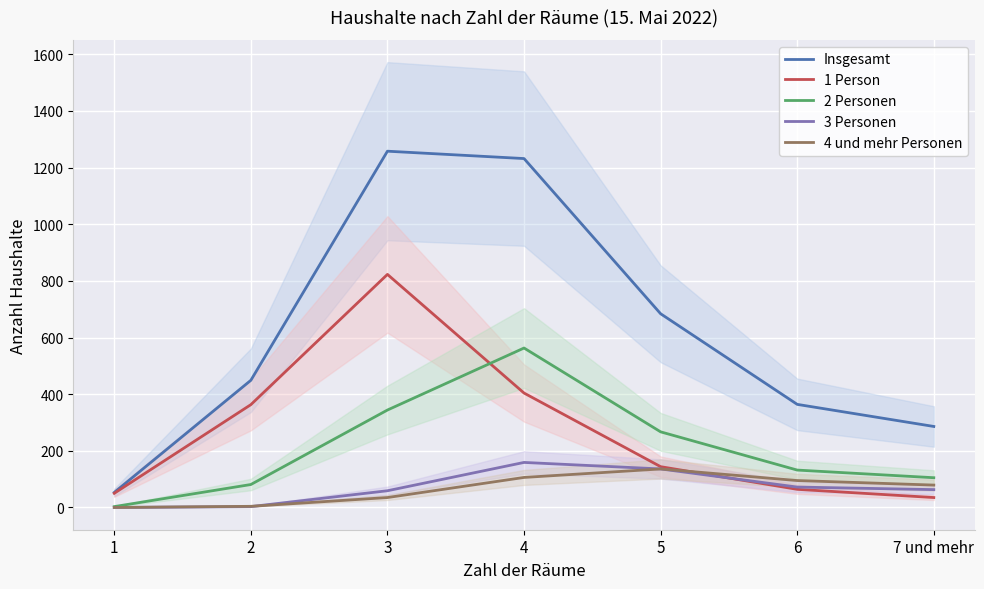

How many lines are shown in the chart?

5